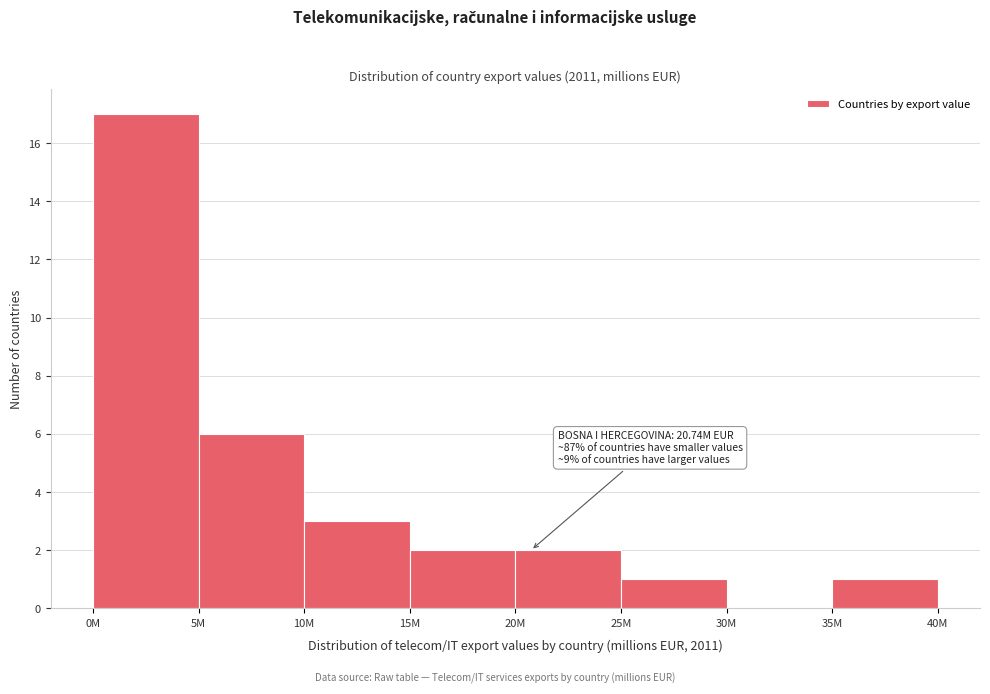

Reading left to right, extract all data points from this chart.

0M=17	5M=6	10M=3	15M=2	20M=2	25M=1	30M=0	35M=1